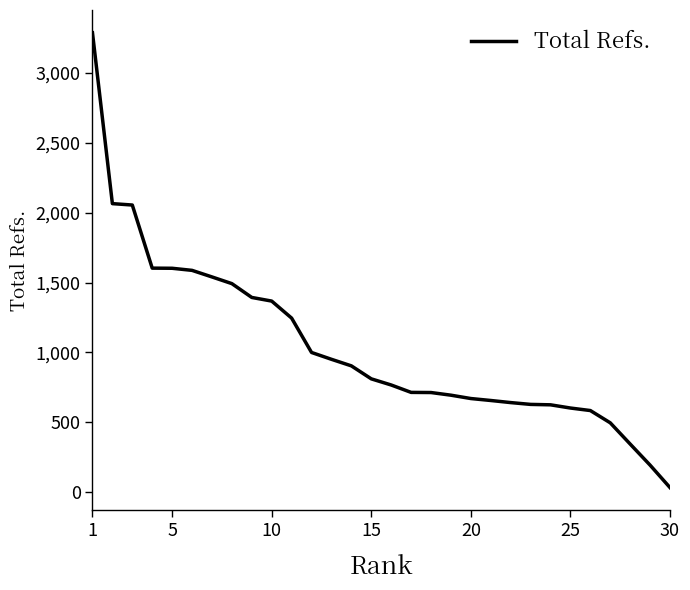

What is the difference between the maximum and minimum values?

3258